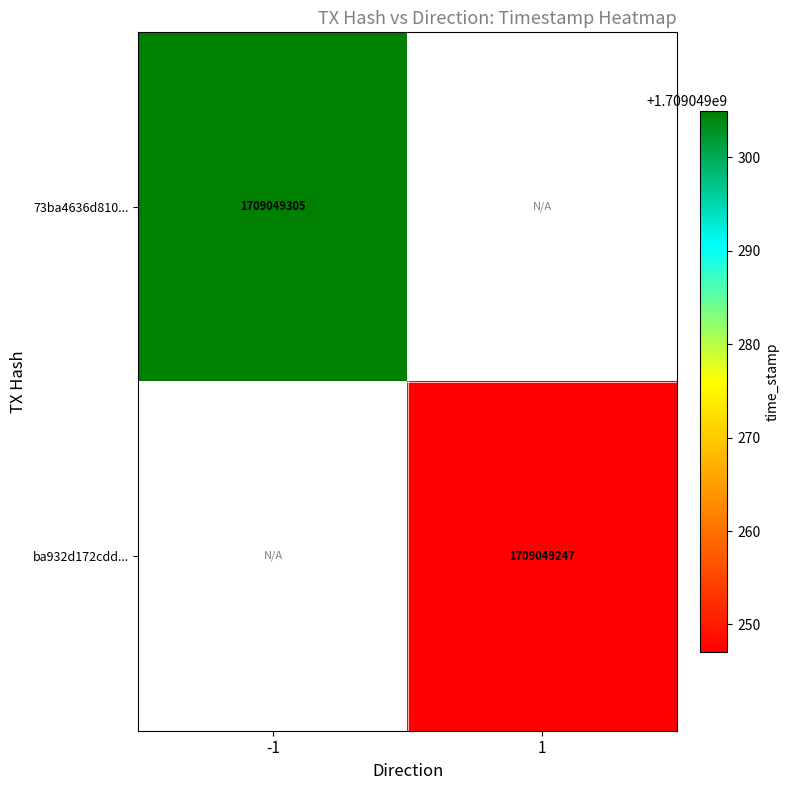

The value of 73ba4636d8104a1bffcc915f3db0c10696d1324 at -1 is 2734437516. True or false?

False